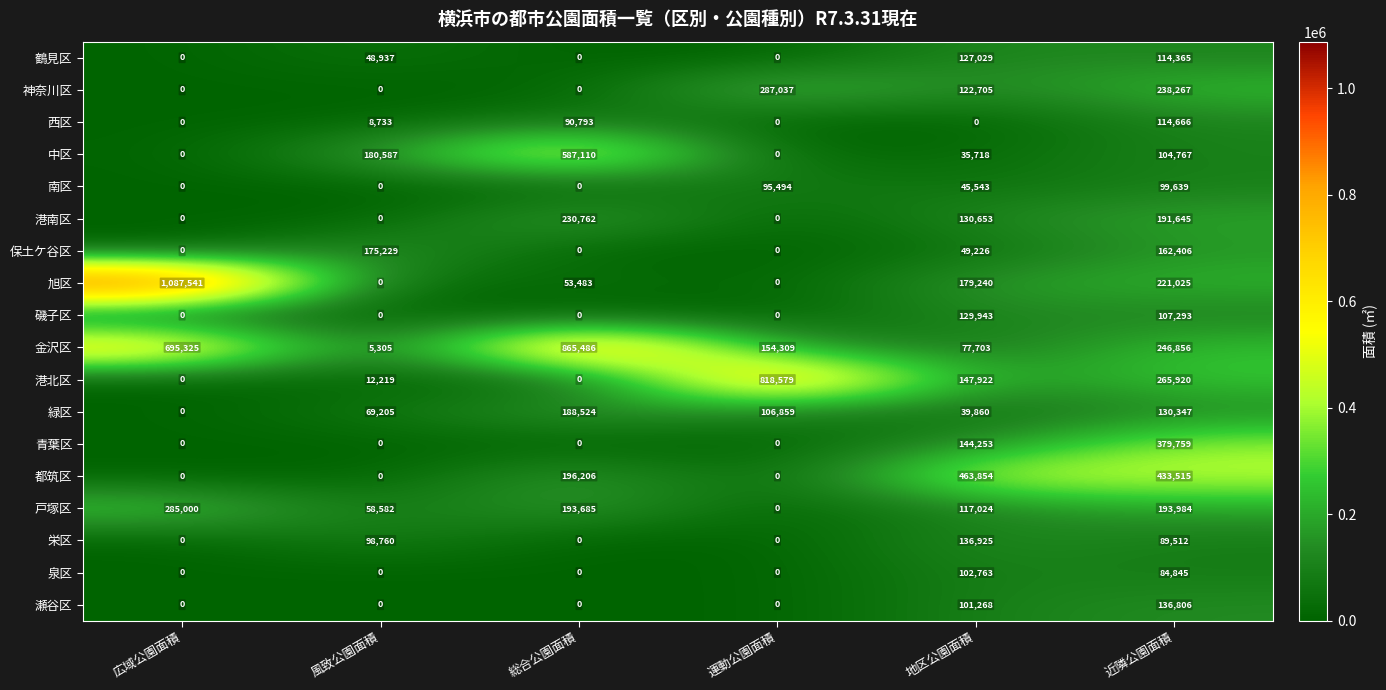

At which label does 磯子区 reach its peak?

地区公園面積